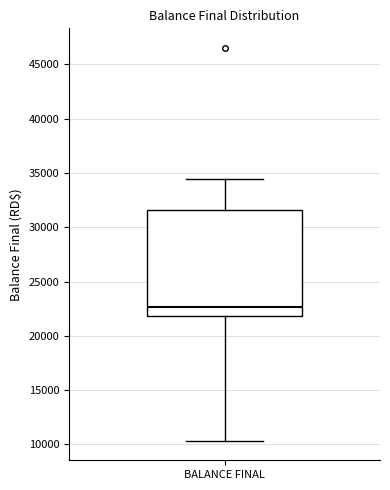

Where does the upper whisker of the box for BALANCE FINAL end on the y-axis? The values are not printed on the chart, so give them approximately, as read against the axis.

34500